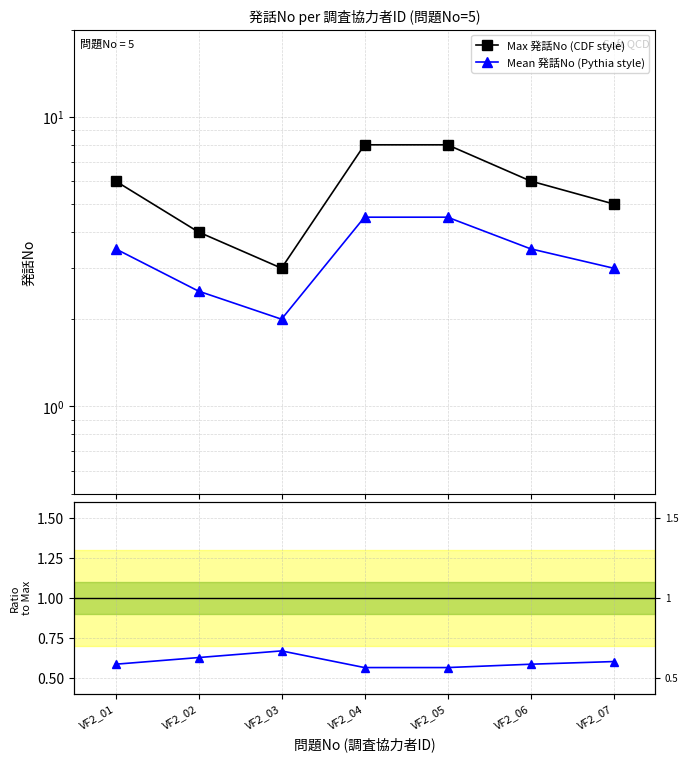

Reading left to right, what are all the values shown in this chart?

Max 発話No (CDF style): VF2_01=6.0	VF2_02=4.0	VF2_03=3.0	VF2_04=8.0	VF2_05=8.0	VF2_06=6.0	VF2_07=5.0
Mean 発話No (Pythia style): VF2_01=3.5	VF2_02=2.5	VF2_03=2.0	VF2_04=4.5	VF2_05=4.5	VF2_06=3.5	VF2_07=3.0
Ratio to Max: VF2_01=0.6	VF2_02=0.6	VF2_03=0.7	VF2_04=0.6	VF2_05=0.6	VF2_06=0.6	VF2_07=0.6